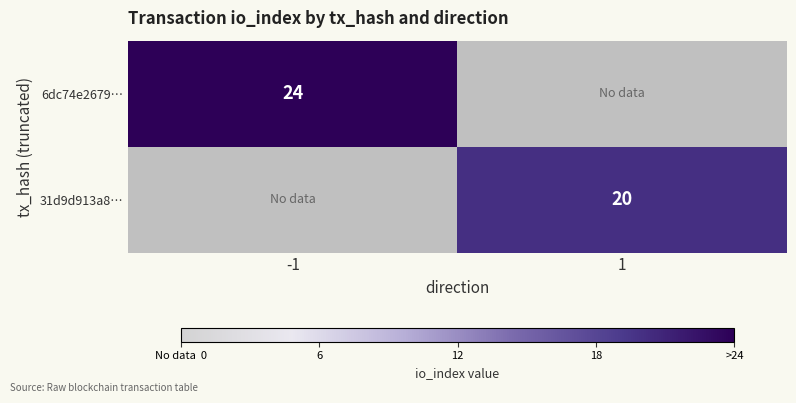

The 6dc74e2679… series shows 5 at -1. True or false?

False